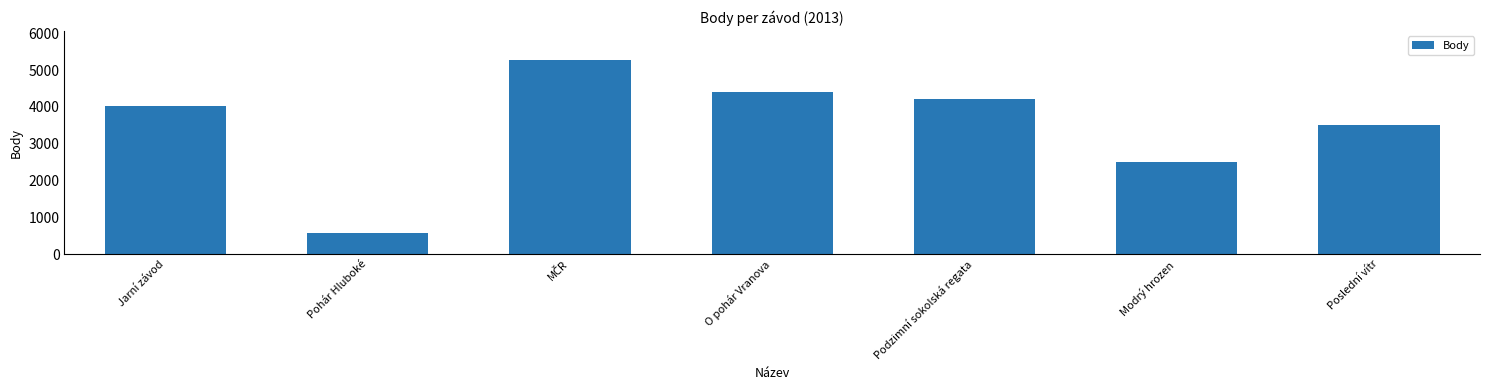

How many data points are less than 4016?

3